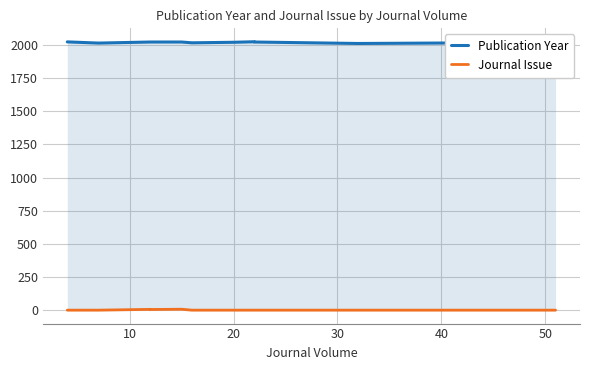

Count the Journal Issue values in the range 1 to 6.

10